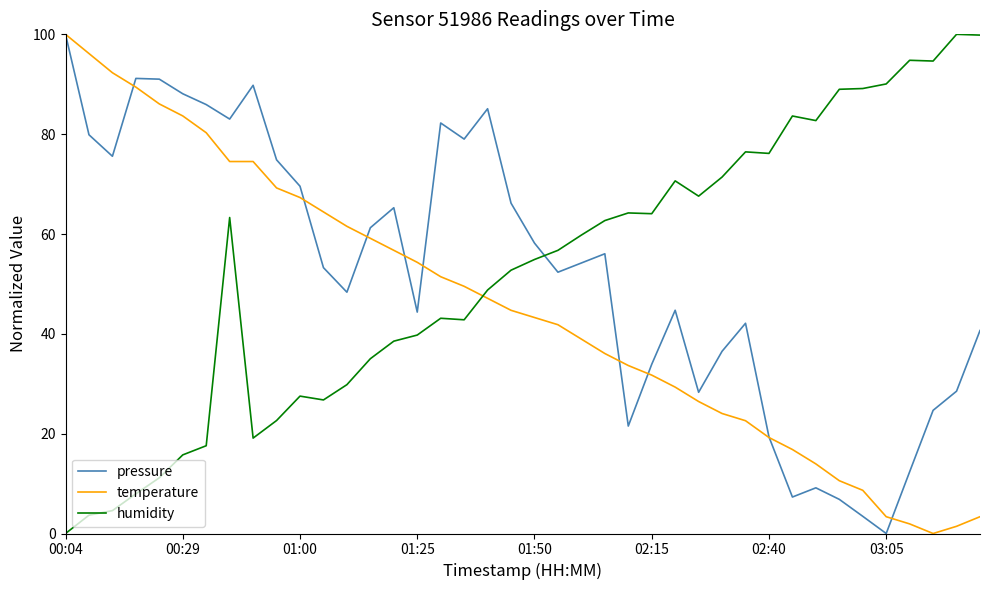

At how many categories does at least one series exceed 50?

40